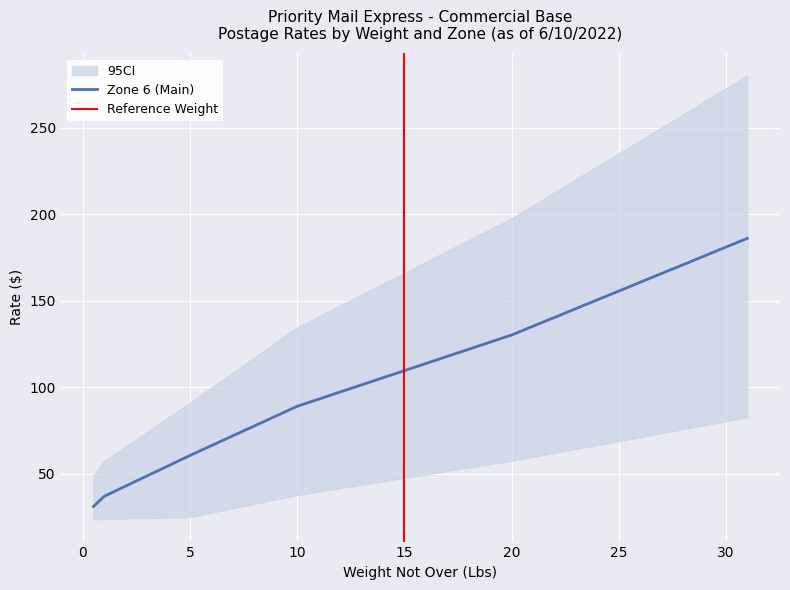

True or false: Zone 7 and Zone 6 intersect in this chart.

False